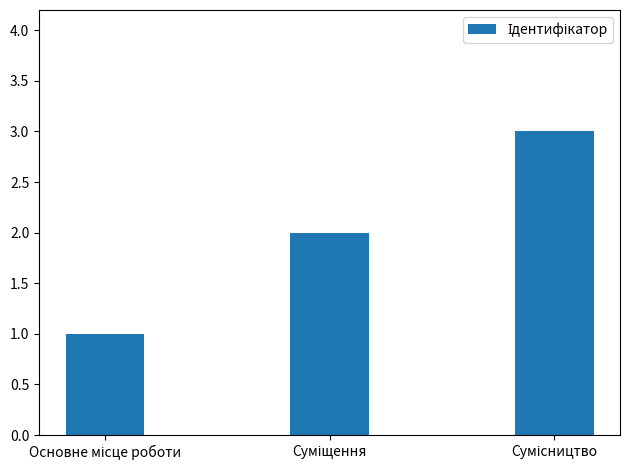

Are the bars grouped side by side (vs. stacked)?

No